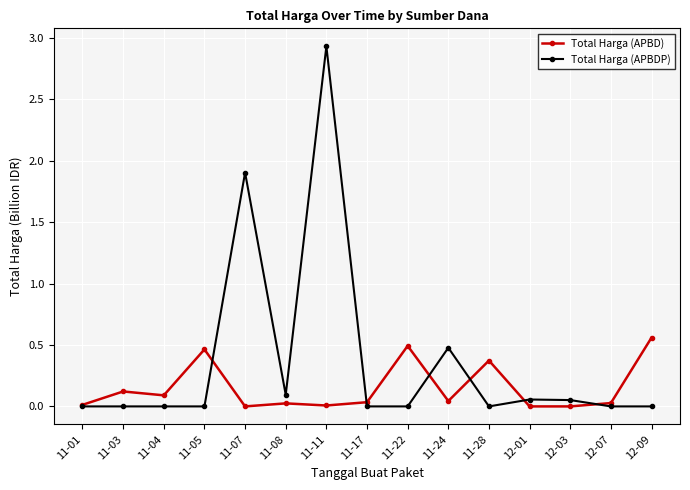

Which series has the largest range (max minus min)?

Total Harga (APBDP)